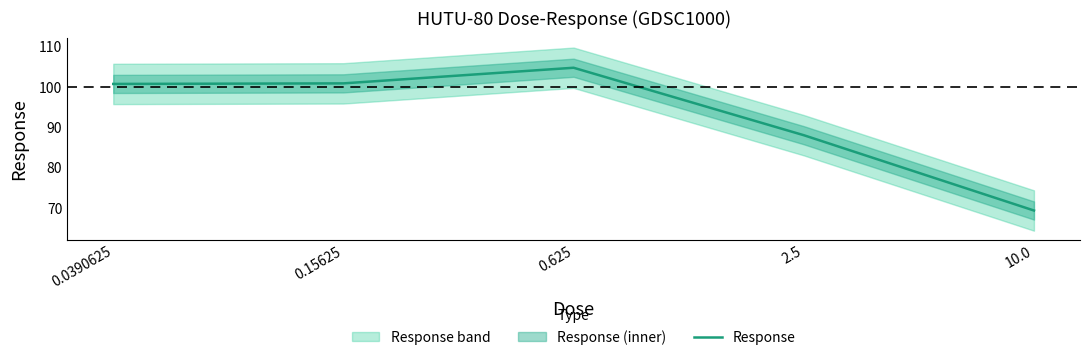

What is the greatest value displayed?

104.8